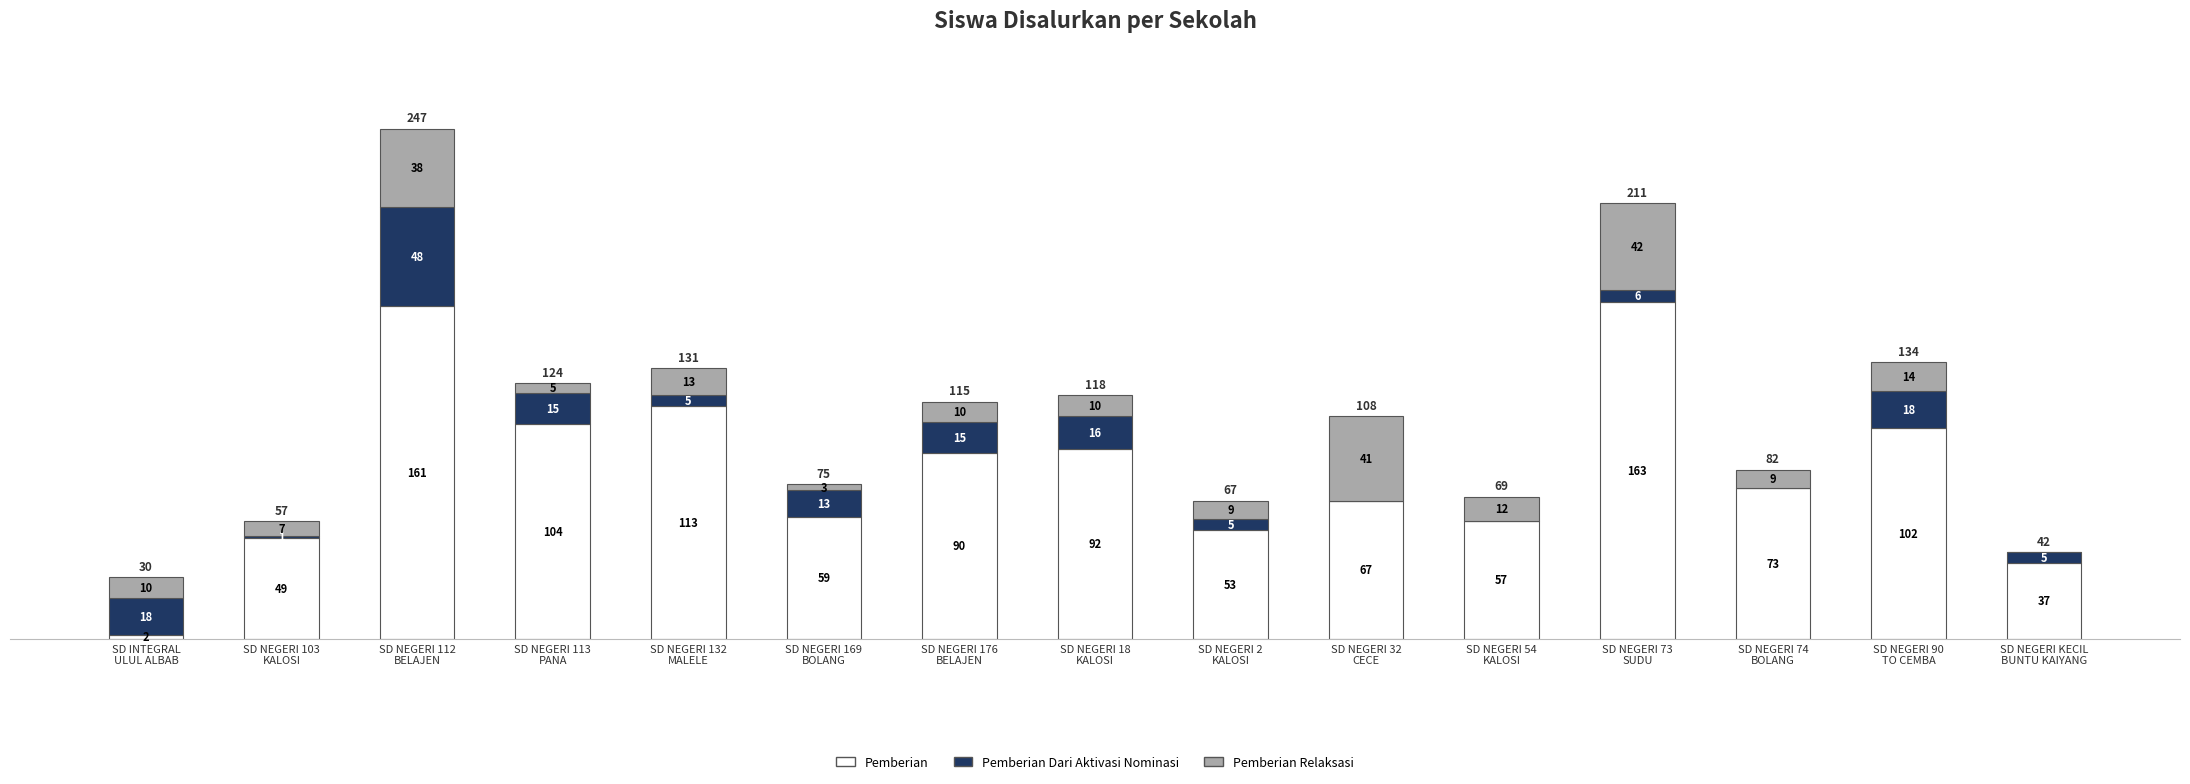

How many categories are shown in the chart?

15